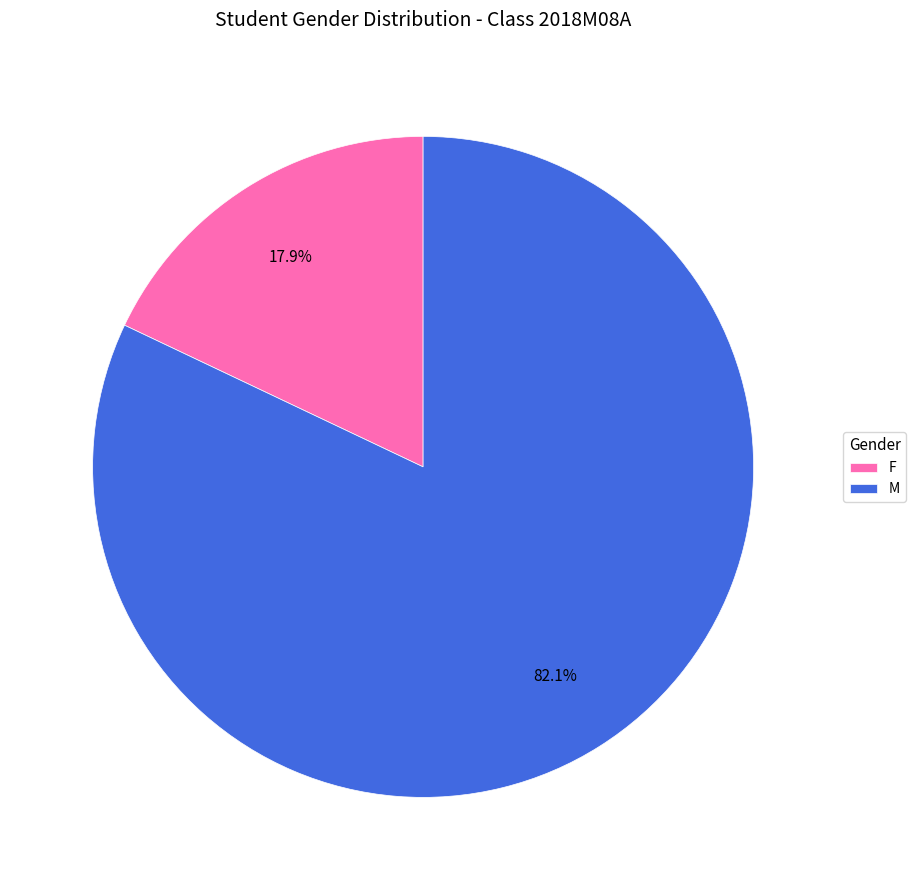

Approximately how many times larger is the value at M compared to F?

4.6